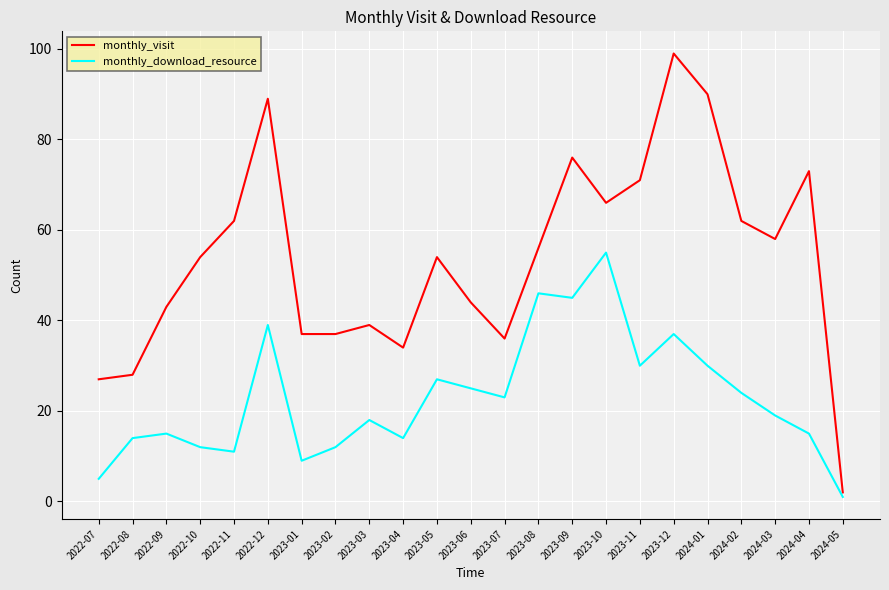

True or false: monthly_visit and monthly_download_resource cross at least once.

False